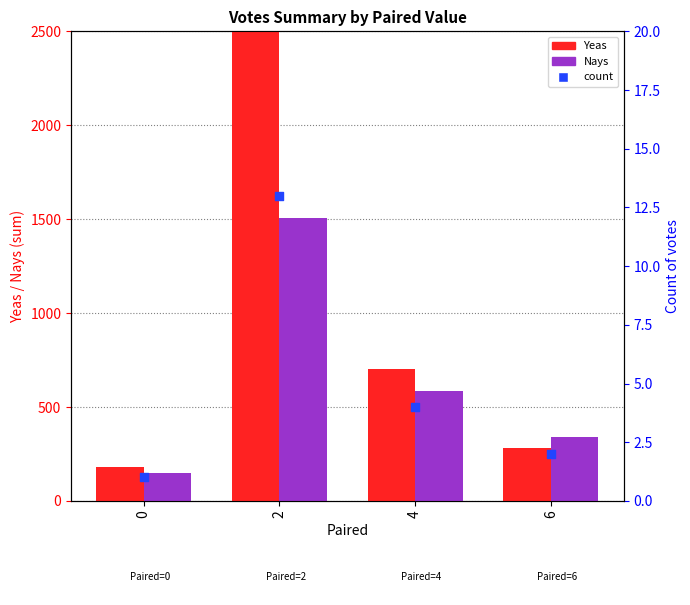

Which series reaches the minimum Y coordinate?

count